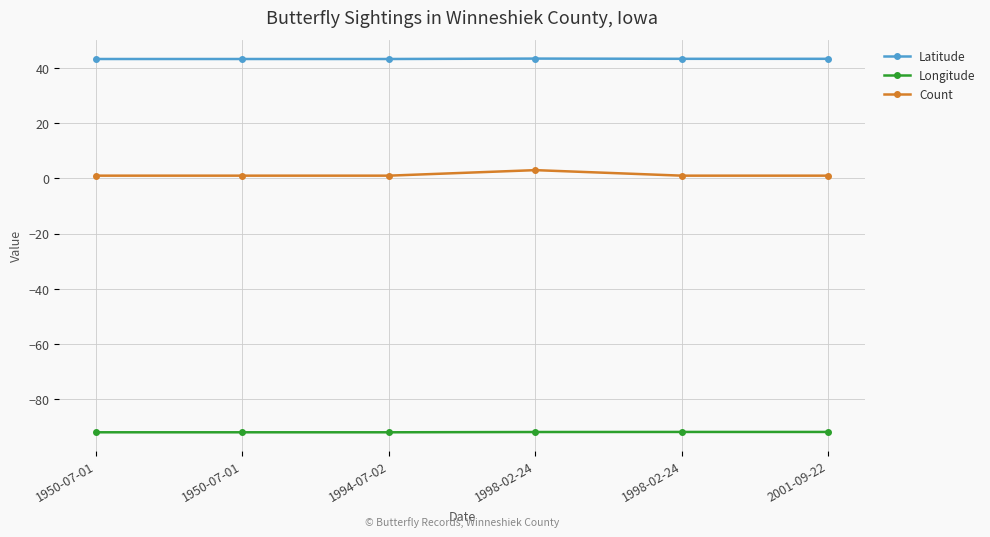

Does the chart have visible grid lines?

Yes